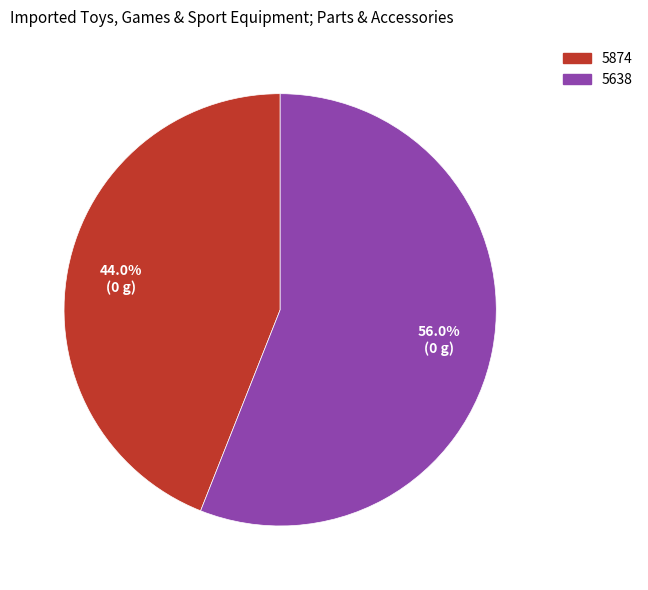

Is the sum of 5874 and 5638 greater than half?

Yes